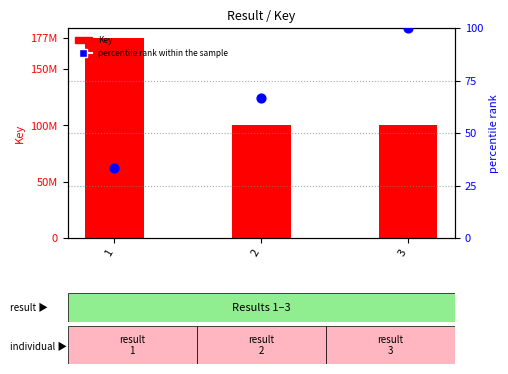

Which series has the largest total across all categories?

Key